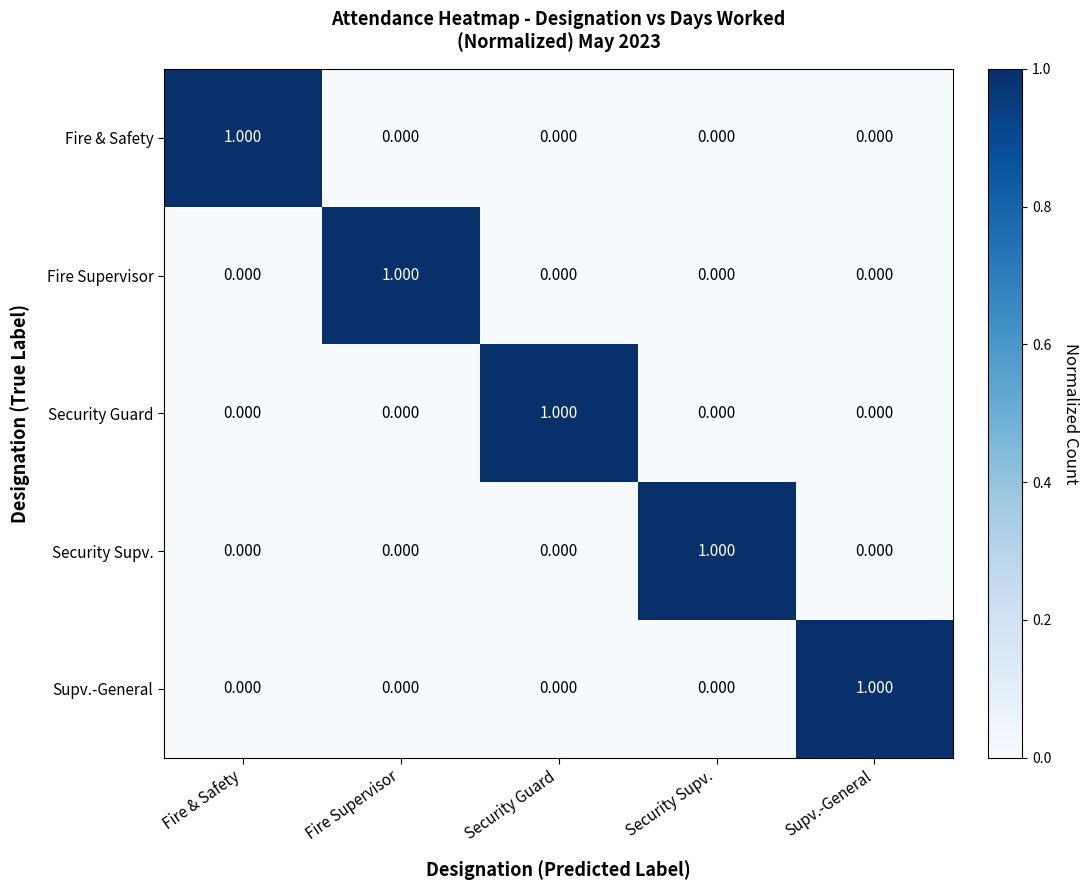

Is the value of Fire Supervisor at Security Supv. greater than the value of Security Guard at Security Guard?

No